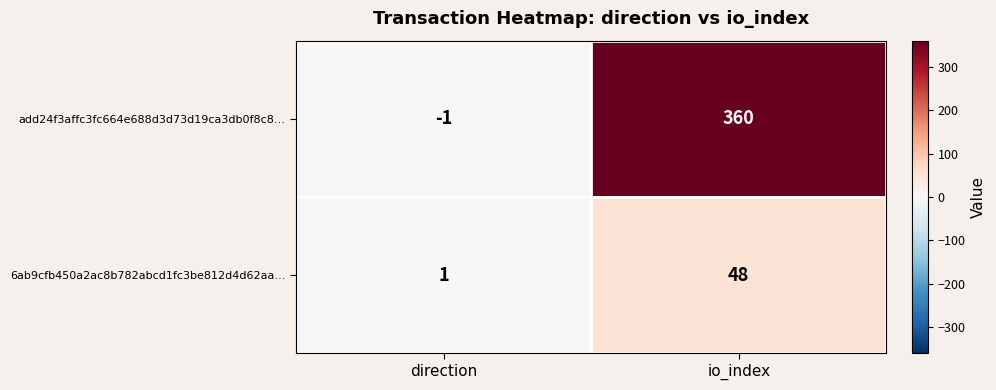

What is the sum of the 6ab9cfb450a2ac8b782abcd1fc3be812d4d62aa… values at io_index and direction?

49